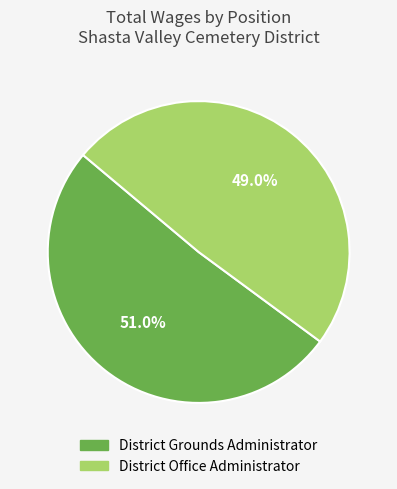

What percentage do District Grounds Administrator and District Office Administrator together represent?

100.0%